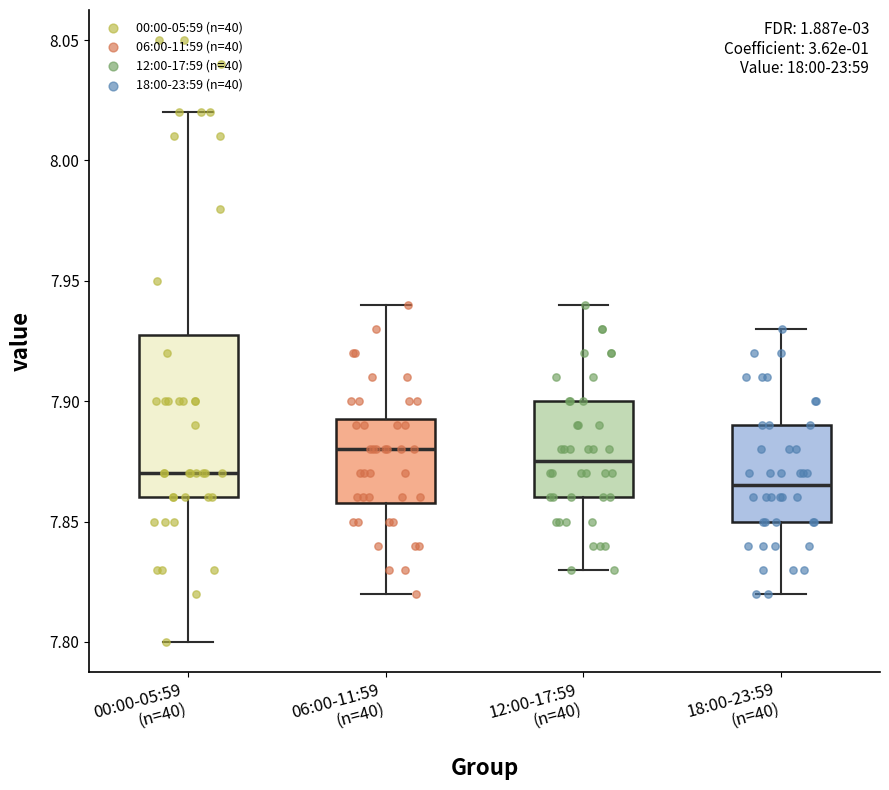

Which box is the tallest, from its lower edge to its upper edge?

00:00-05:59 (n=40)